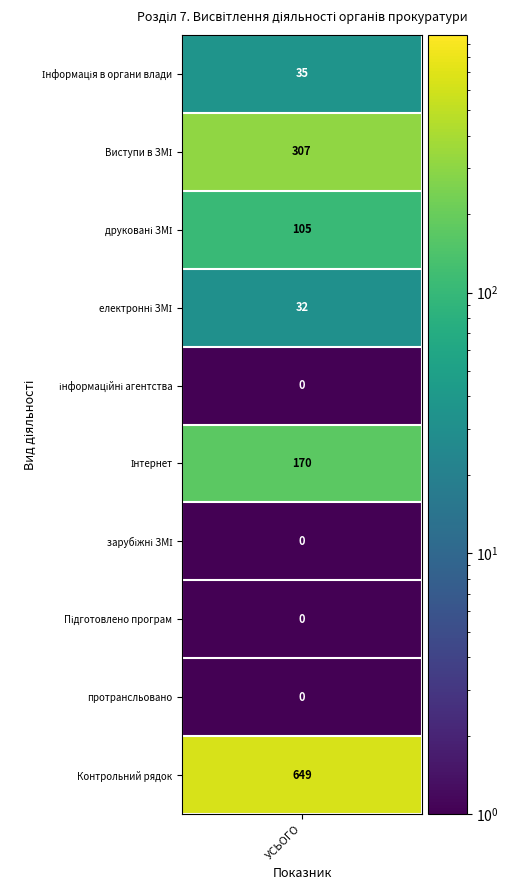

Reading left to right, list all the values displayed in this chart.

Інформація в органи влади: 1	35
Виступи в засобах масової інформації: 2	307
друковані ЗМІ: 3	105
електронні ЗМІ: 4	32
інформаційні агентства: 5	0
Інтернет: 6	170
акредитовані в Україні зарубіжні ЗМІ: 7	0
Підготовлено програм: 8	0
протрансльовано в ефірі центральних тел.: 9	0
Контрольний рядок: 10	649